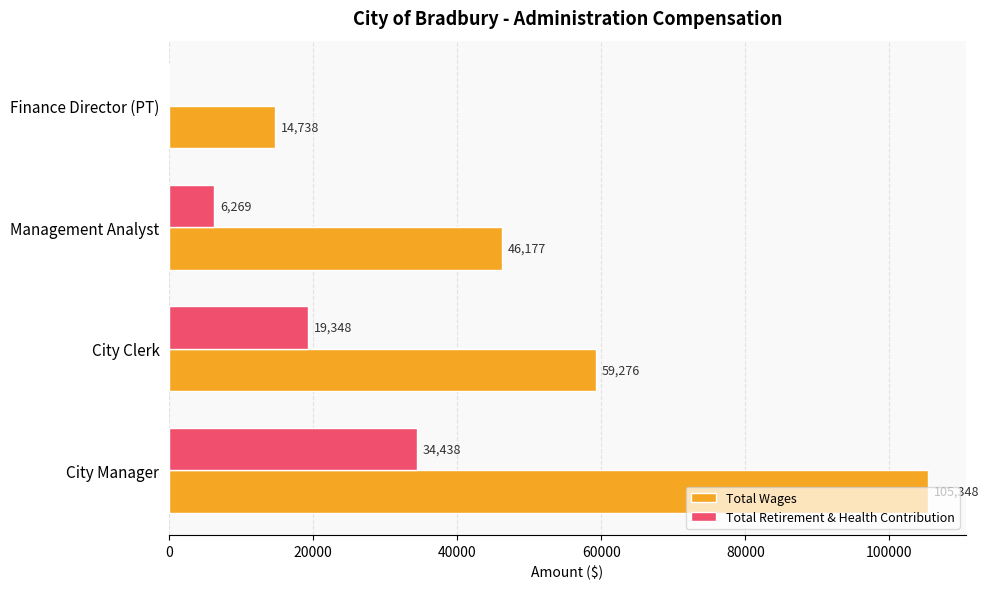

How many Total Retirement & Health Contribution values are between 6269 and 34438?

3